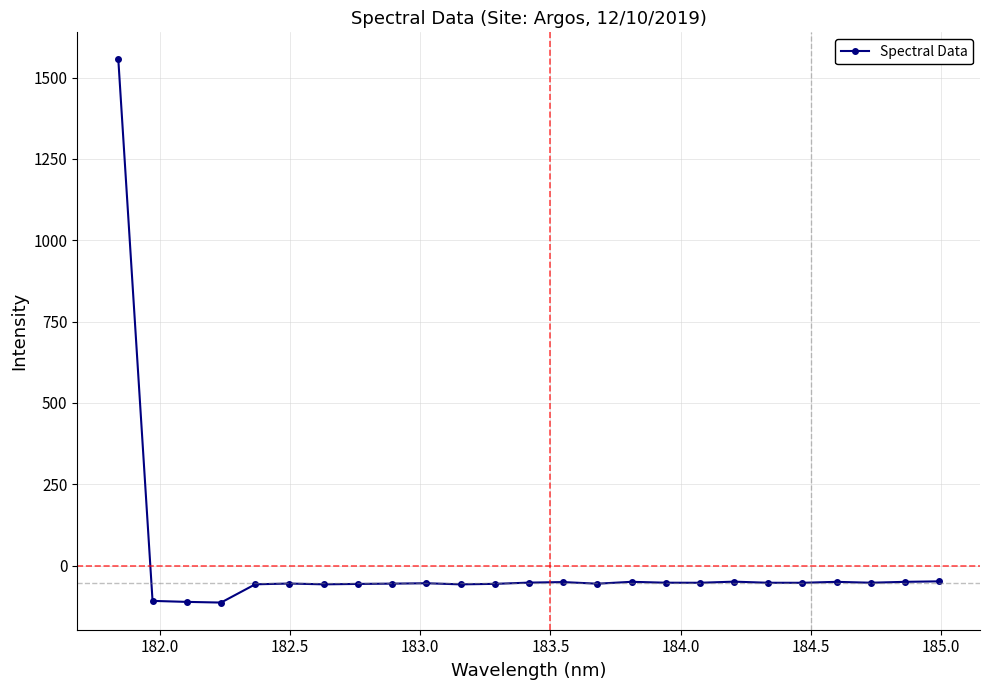

What is the average value?

4.3